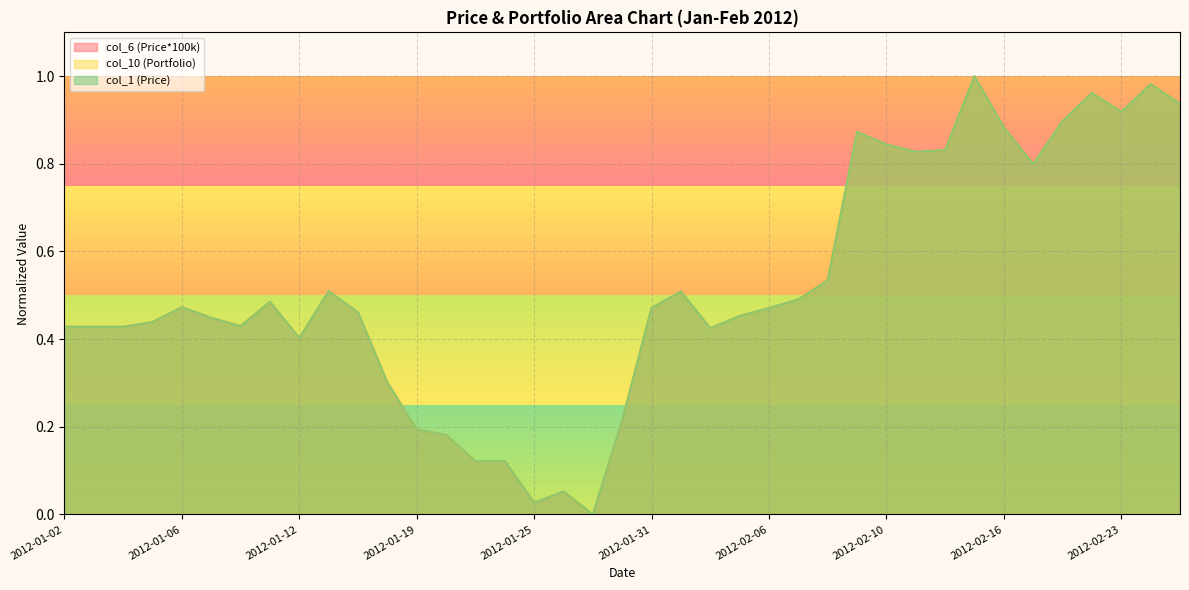

Reading left to right, what are all the values shown in this chart?

col_6 (Price*100k): 0.4	0.4	0.4	0.4	0.5	0.4	0.4	0.5	0.4	0.5	0.5	0.3	0.2	0.2	0.1	0.1	0.0	0.1	0.0	0.2	0.5	0.5	0.4	0.5	0.5	0.5	0.5	0.9	0.8	0.8	0.8	1.0	0.9	0.8	0.9	1.0	0.9	1.0	0.9
col_10 (Portfolio): 0.4	0.4	0.4	0.4	0.5	0.4	0.4	0.5	0.4	0.5	0.5	0.3	0.2	0.2	0.1	0.1	0.0	0.1	0.0	0.2	0.5	0.5	0.4	0.5	0.5	0.5	0.5	0.9	0.8	0.8	0.8	1.0	0.9	0.8	0.9	1.0	0.9	1.0	0.9
col_1 (Price): 0.4	0.4	0.4	0.4	0.5	0.4	0.4	0.5	0.4	0.5	0.5	0.3	0.2	0.2	0.1	0.1	0.0	0.1	0.0	0.2	0.5	0.5	0.4	0.5	0.5	0.5	0.5	0.9	0.8	0.8	0.8	1.0	0.9	0.8	0.9	1.0	0.9	1.0	0.9